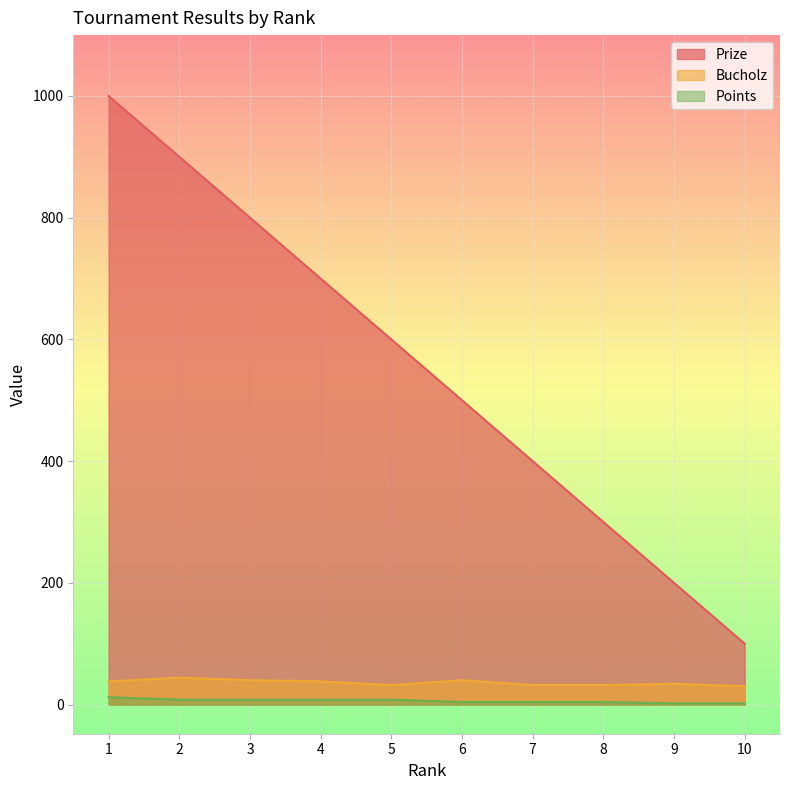

What are all the series names shown in the legend?

Prize, Bucholz, Points